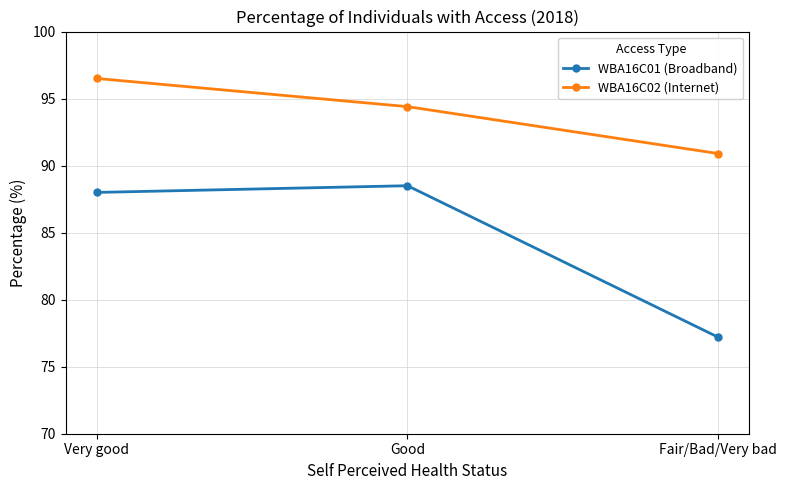

What is the label of the 2nd point from the right?

Good